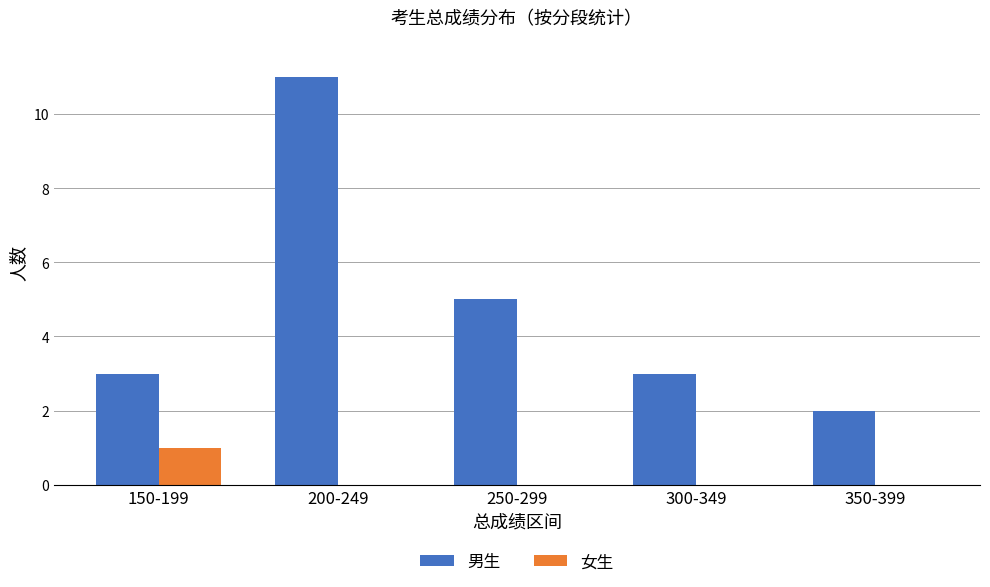

What is the sum of all 男生 values?

24